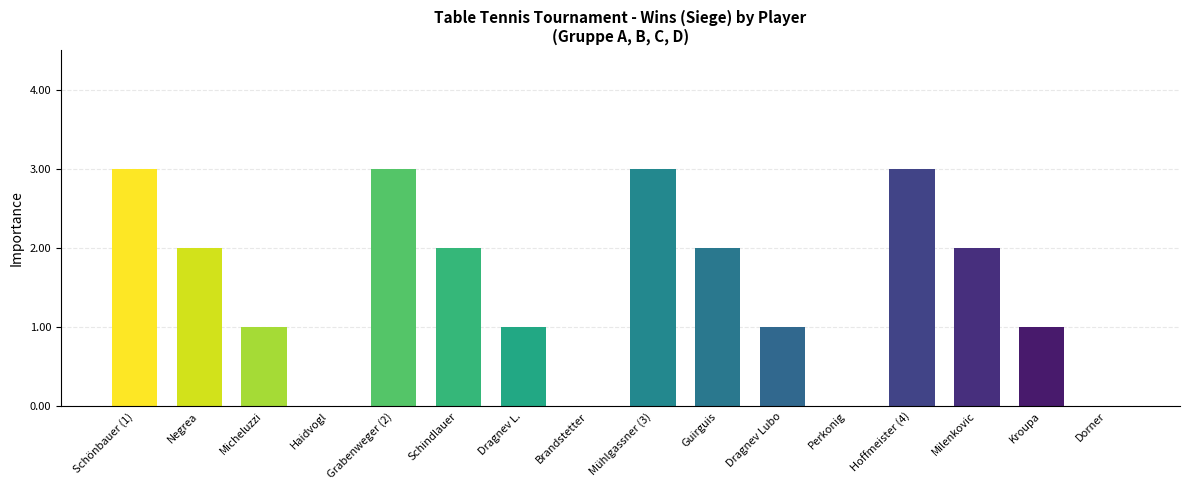

What is the sum of the values at Dorner and Negrea?

2